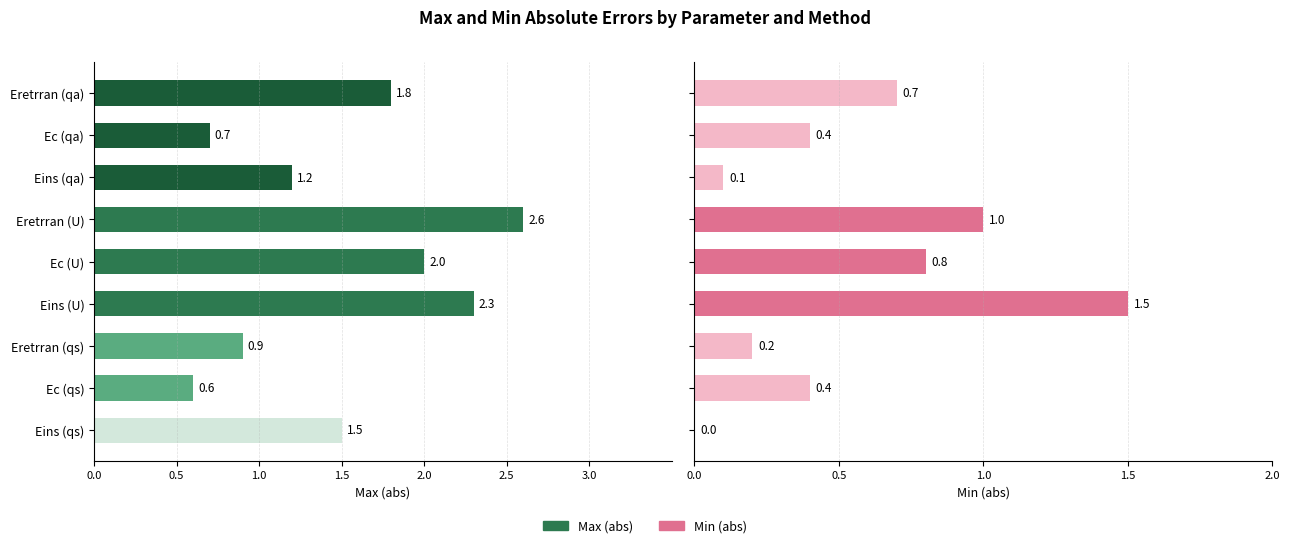

At Eretrran (qs), list the series in order from smallest to largest.

Min (abs), Max (abs)